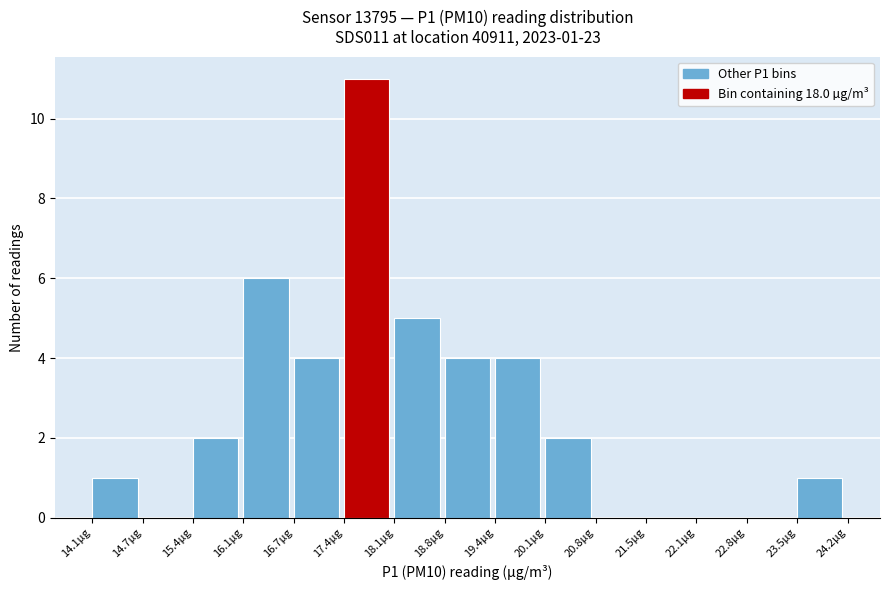

Which range on the x-axis has the tallest bar?

17.4 to 18.1